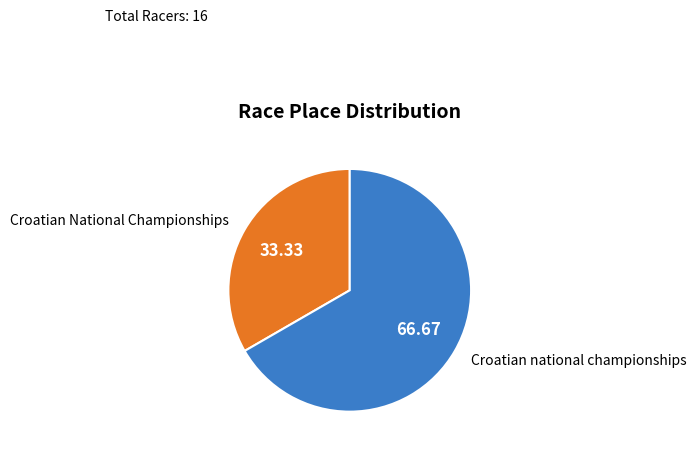

Is there a majority slice in this chart?

Yes